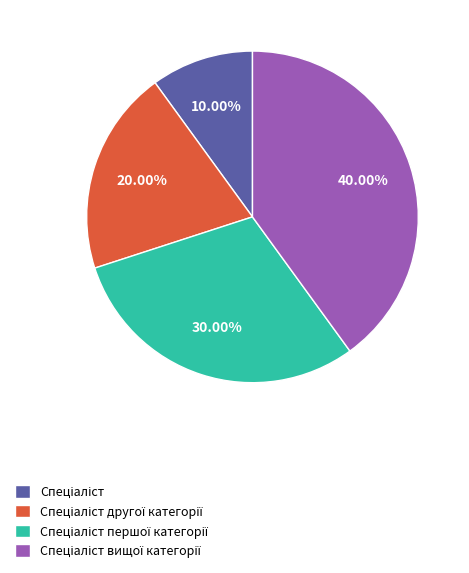

How many segments does this pie chart have?

4